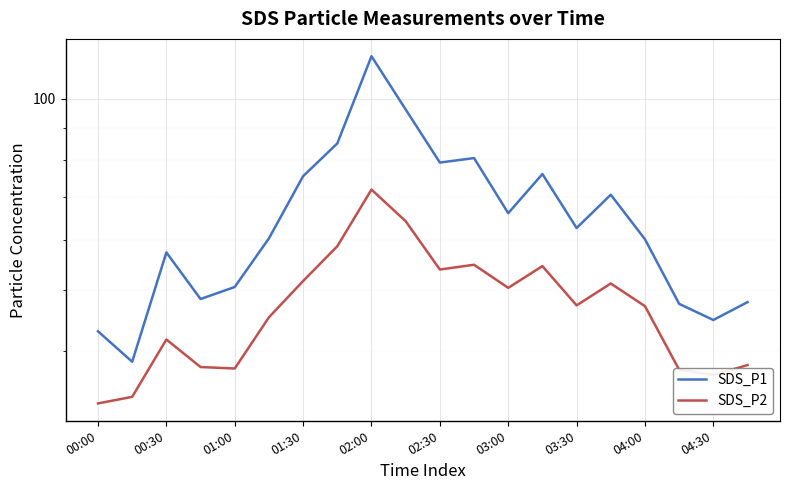

Reading left to right, extract all data points from this chart.

SDS_P1: 43.0	38.5	57.3	48.4	50.5	60.3	75.5	85.0	116.6	96.2	79.3	80.6	66.0	76.1	62.6	70.6	60.1	47.5	44.8	47.8
SDS_P2: 33.1	33.9	41.8	37.8	37.6	45.3	51.6	58.6	71.9	64.1	53.8	54.8	50.4	54.5	47.3	51.2	47.1	37.4	36.7	38.1